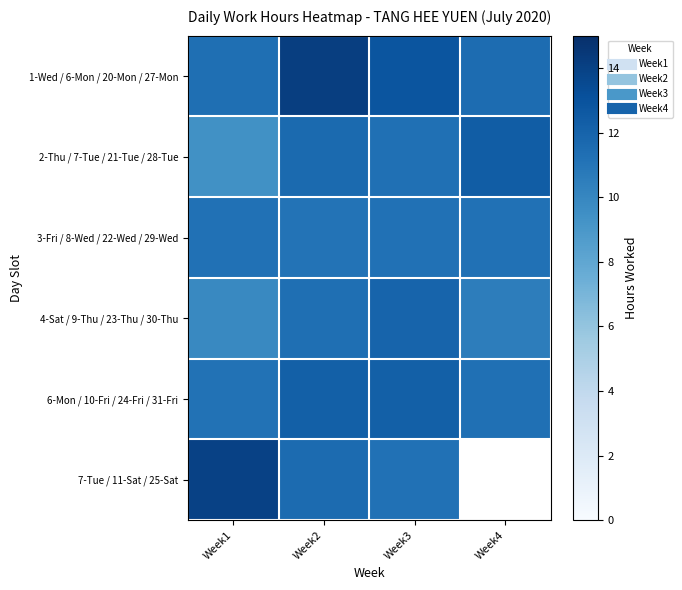

Reading right to left, extract all data points from this chart.

1-Wed / 6-Mon / 20-Mon / 27-Mon: Week4=11.5	Week3=12.9	Week2=14.1	Week1=11.3
2-Thu / 7-Tue / 21-Tue / 28-Tue: Week4=12.4	Week3=11.3	Week2=11.7	Week1=9.4
3-Fri / 8-Wed / 22-Wed / 29-Wed: Week4=11.2	Week3=11.2	Week2=11.1	Week1=11.2
4-Sat / 9-Thu / 23-Thu / 30-Thu: Week4=10.5	Week3=12.0	Week2=11.3	Week1=9.9
6-Mon / 10-Fri / 24-Fri / 31-Fri: Week4=11.3	Week3=12.2	Week2=12.2	Week1=11.2
7-Tue / 11-Sat / 25-Sat: Week4=0.0	Week3=11.2	Week2=11.6	Week1=14.0